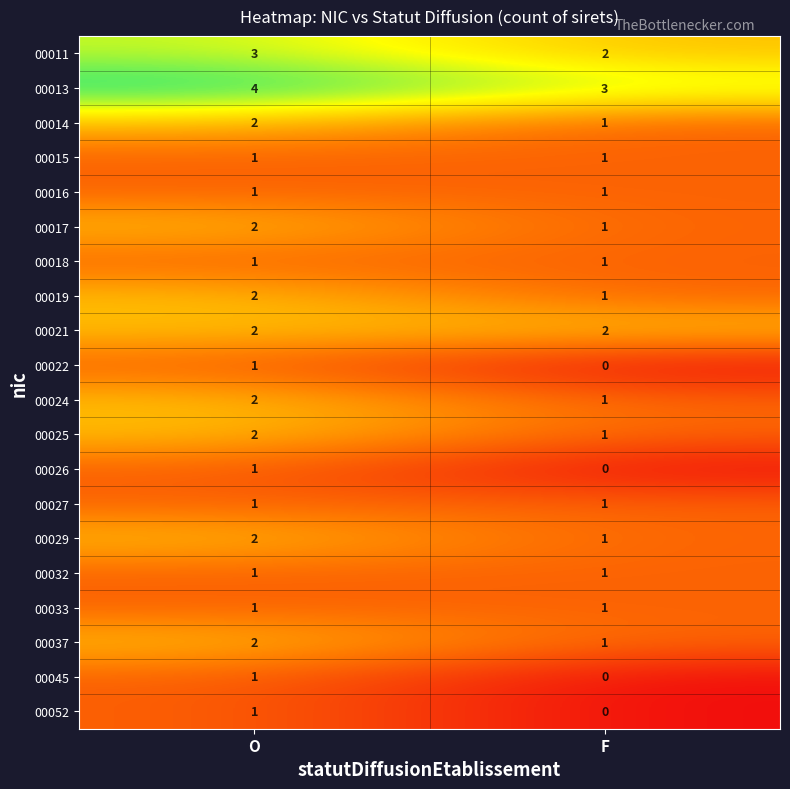

List the labels in order of 00024 value, smallest first.

F, O